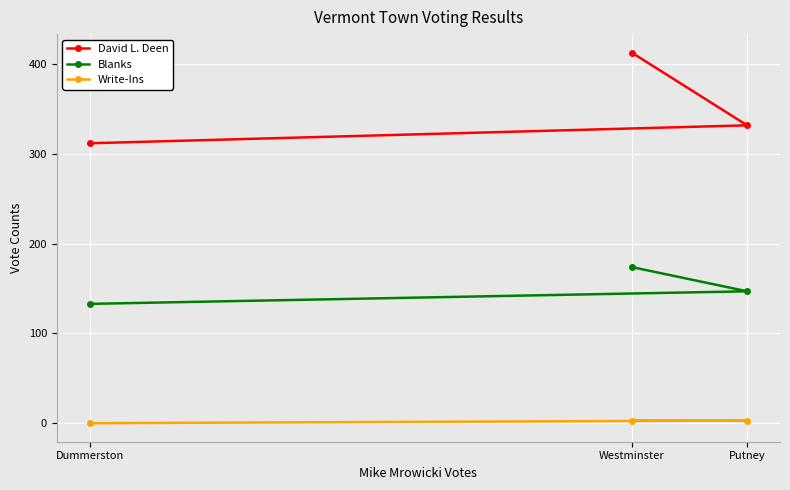

Reading right to left, what are all the values shown in this chart?

David L. Deen: Putney=332	Westminster=413	Dummerston=312
Blanks: Putney=147	Westminster=174	Dummerston=133
Write-Ins: Putney=3	Westminster=3	Dummerston=0